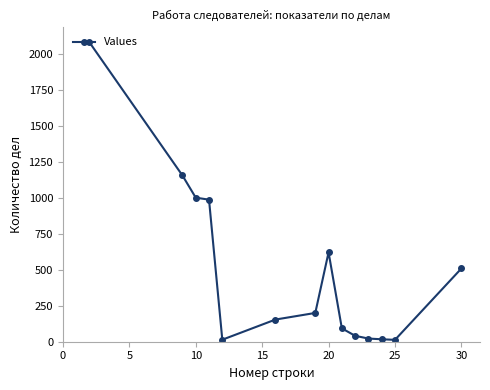

What is the difference between the maximum and second lowest values?

2066